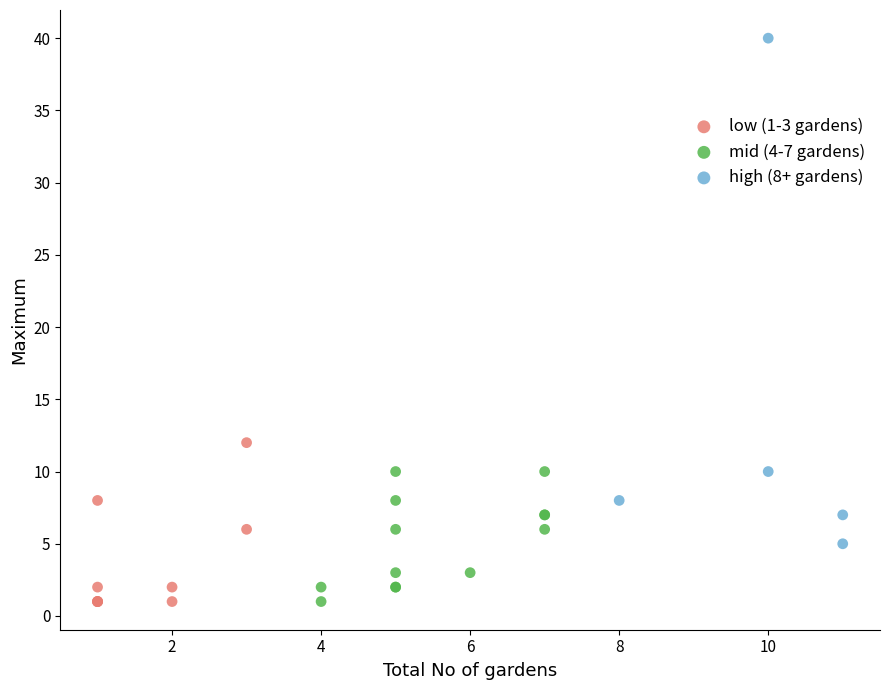

Which series has the largest Y range (max minus min)?

high (8+ gardens)